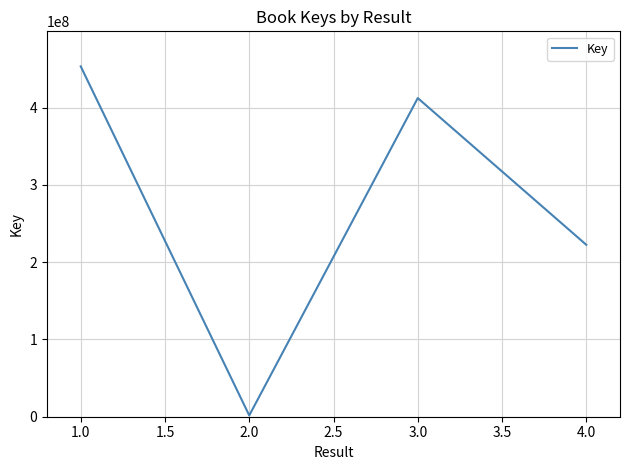

What is the smallest value displayed?

1664461